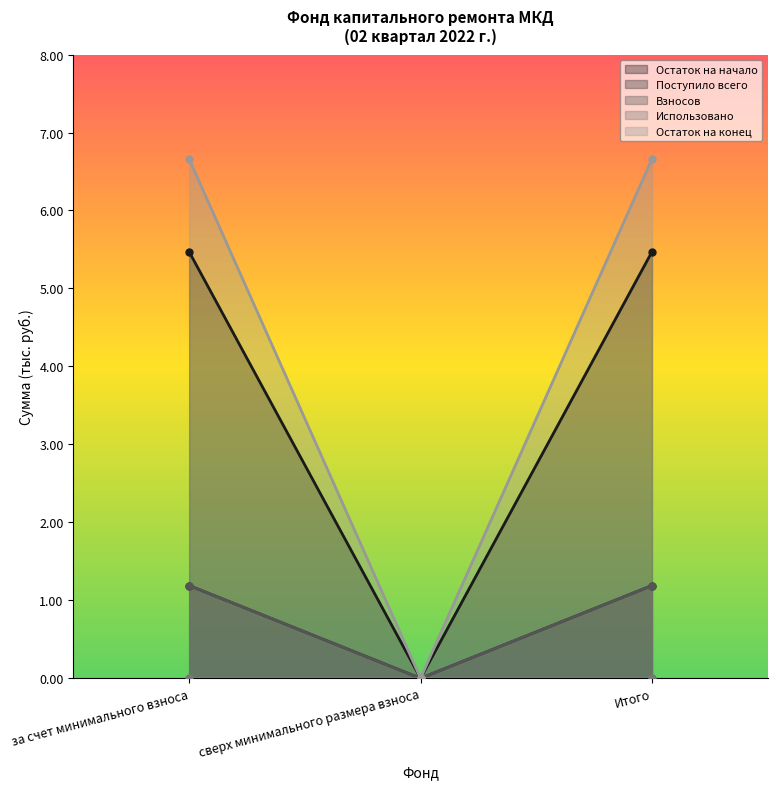

List the labels in order of Взносов value, smallest first.

сверх минимального размера взноса, за счет минимального взноса, Итого